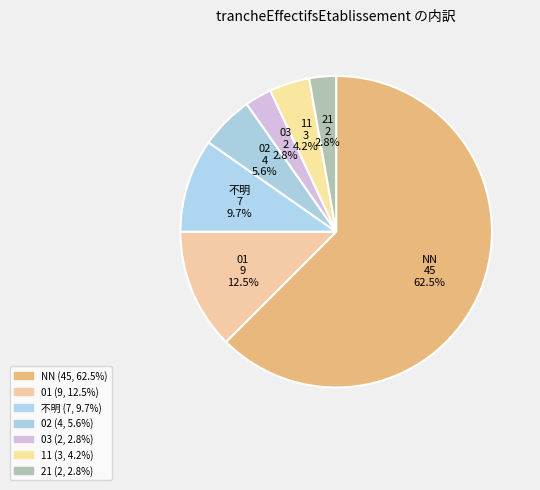

Count the number of slices in the pie.

7